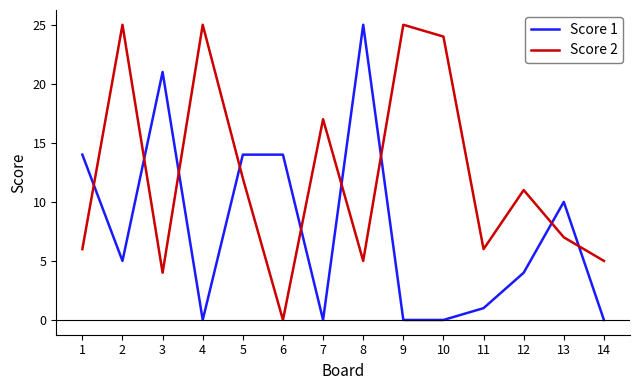

Rank the series by their average value, from lowest to highest.

Score 1, Score 2